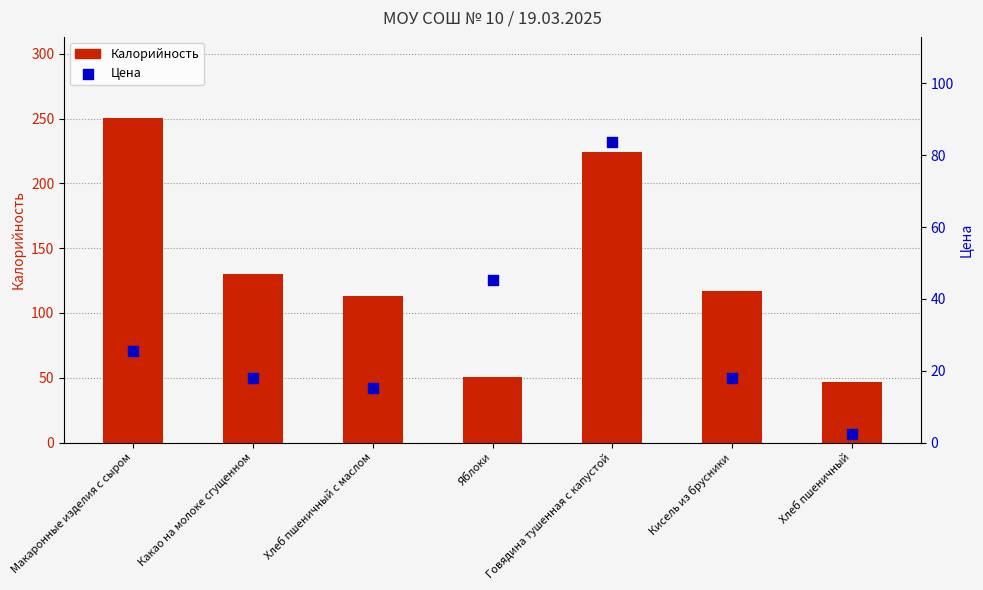

At which category is the sum across all series the highest?

Говядина тушенная с капустой